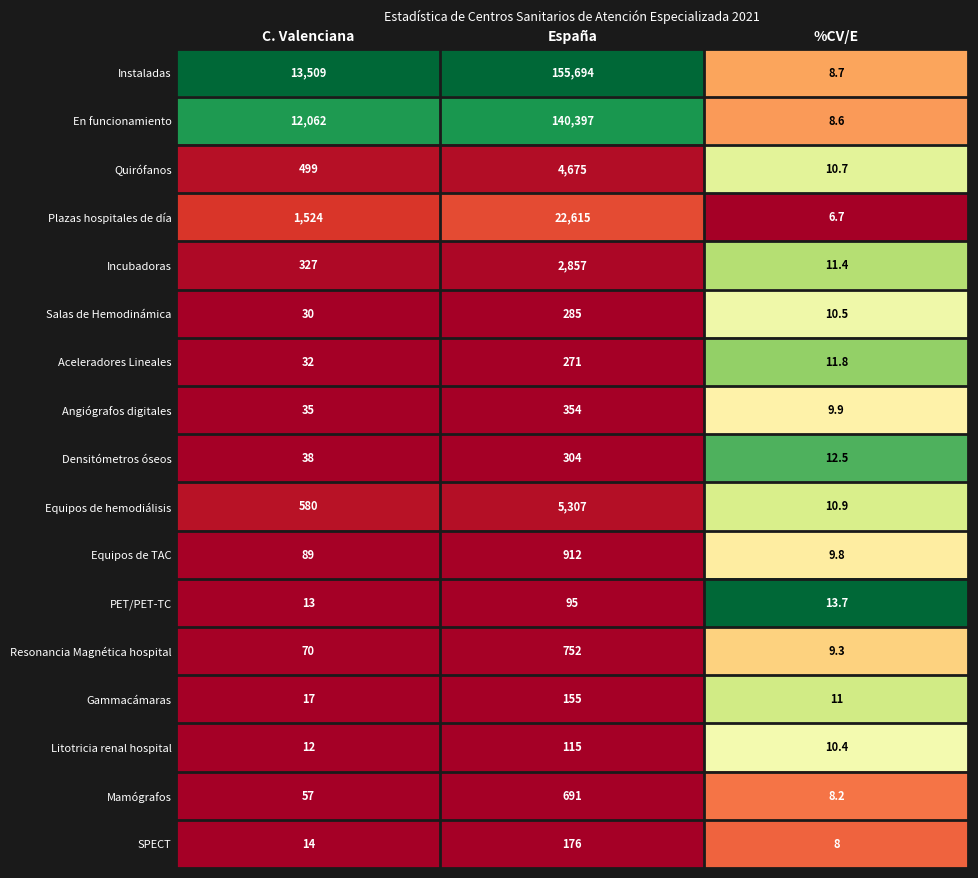

What is the difference between the maximum and minimum values in the Mamógrafos series?

682.8